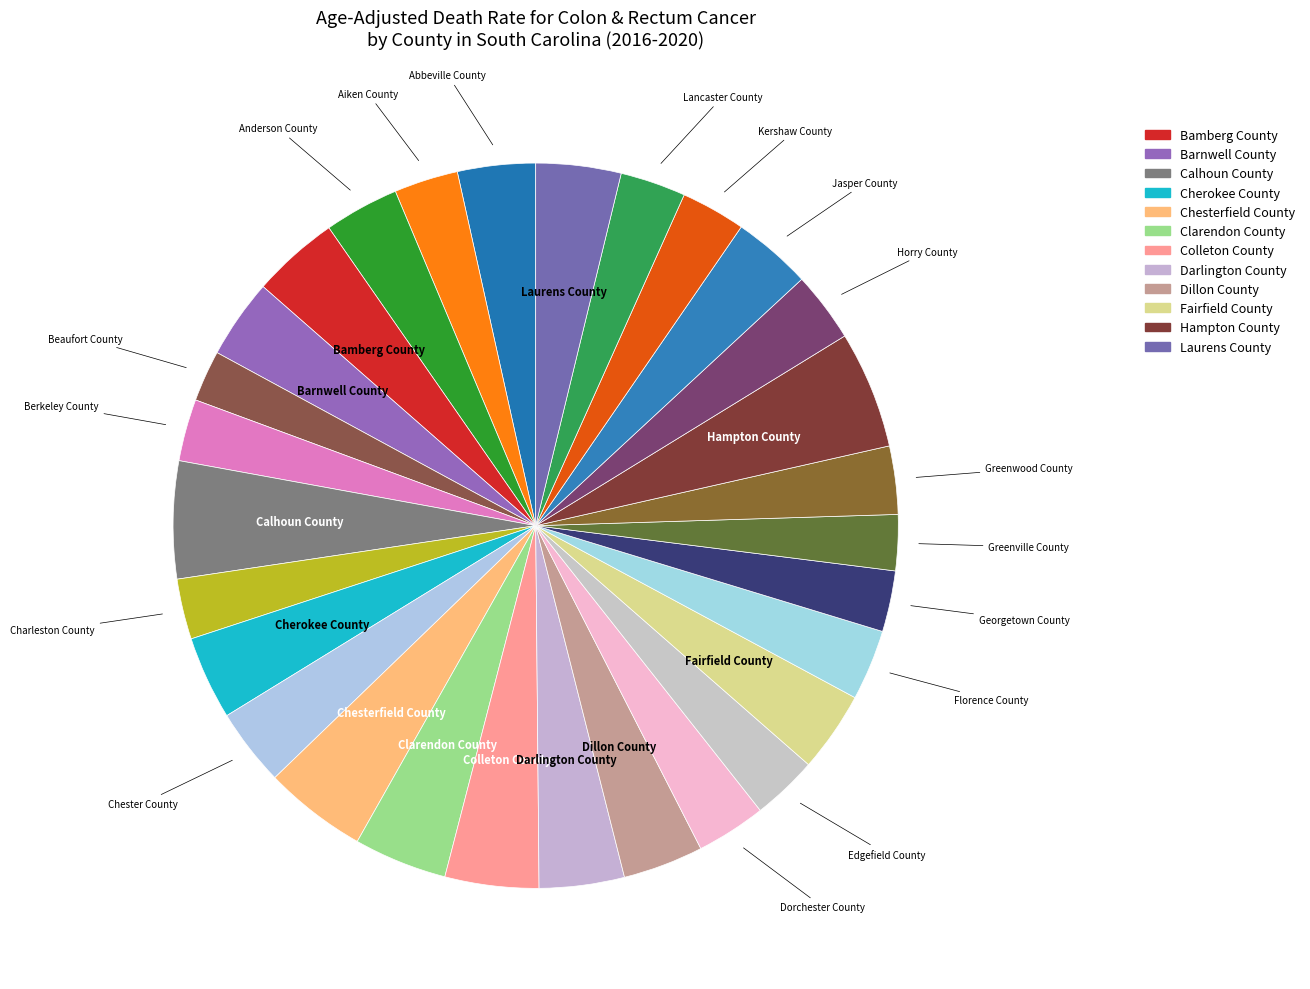

How many segments does this pie chart have?

29